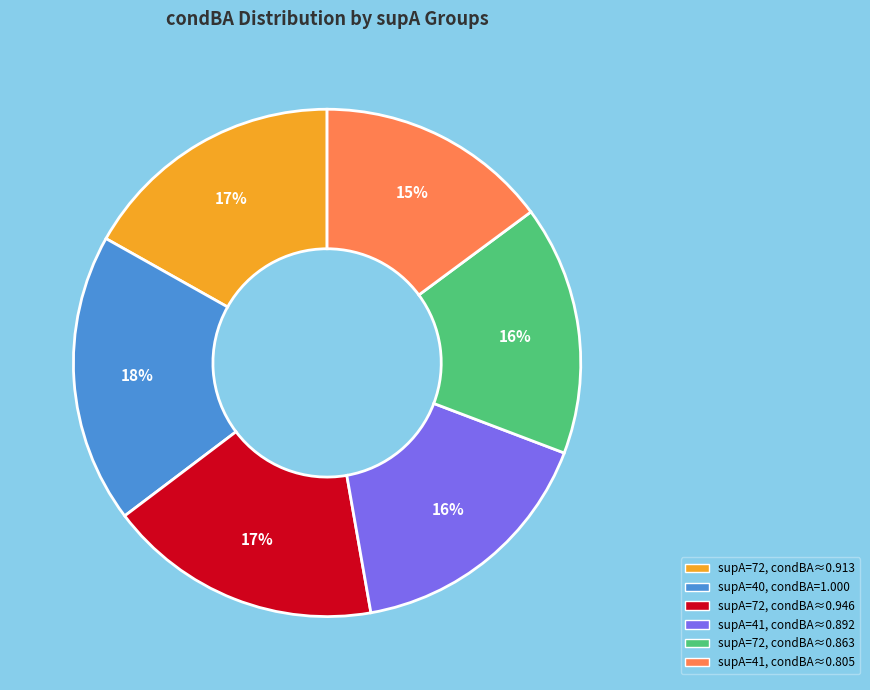

To the nearest percent, what is the difference between the supA=72, condBA≈0.913 and supA=41, condBA≈0.805 slice percentages?

2%